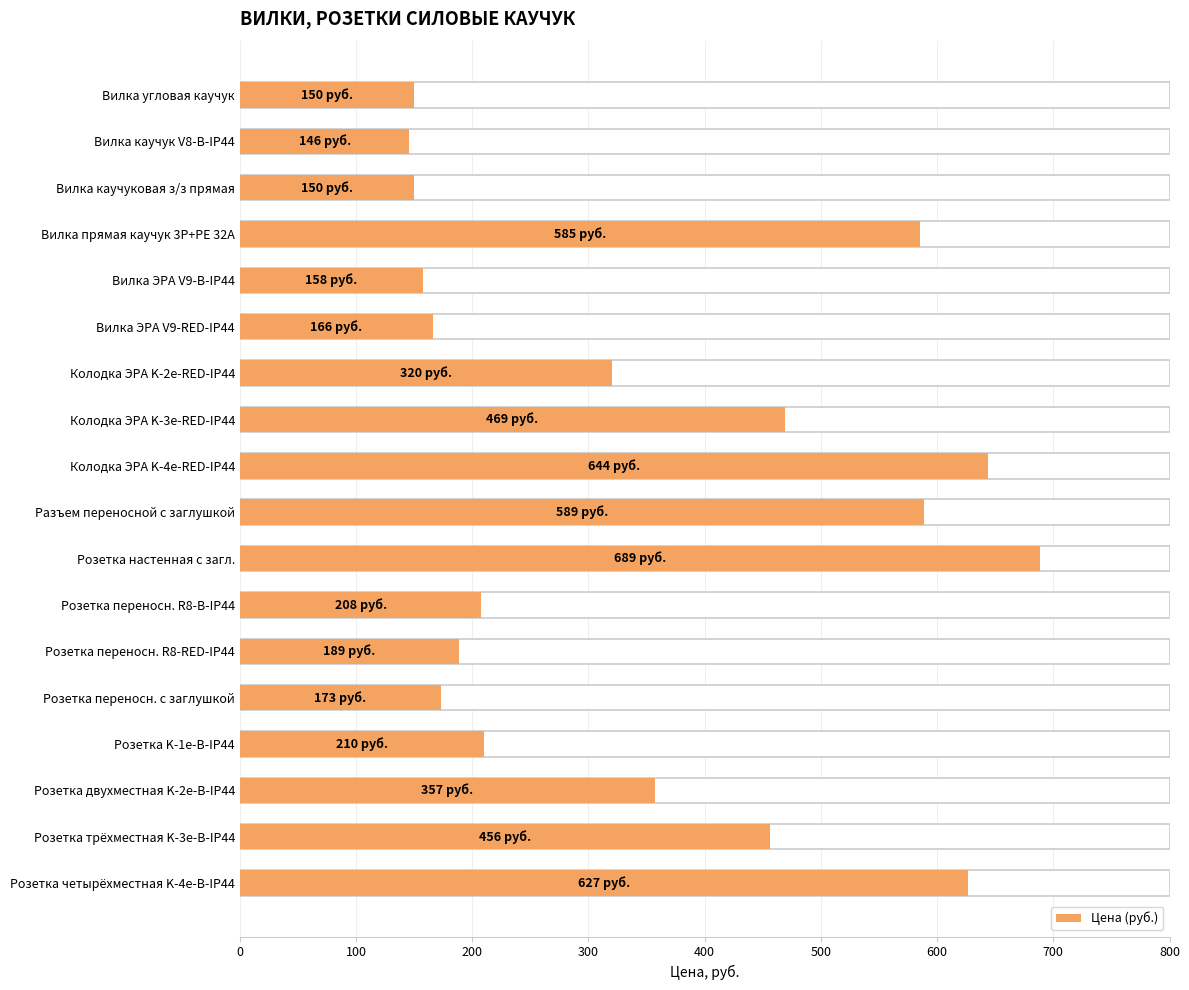

The value at Вилка каучук V8-B-IP44 is 225. True or false?

False